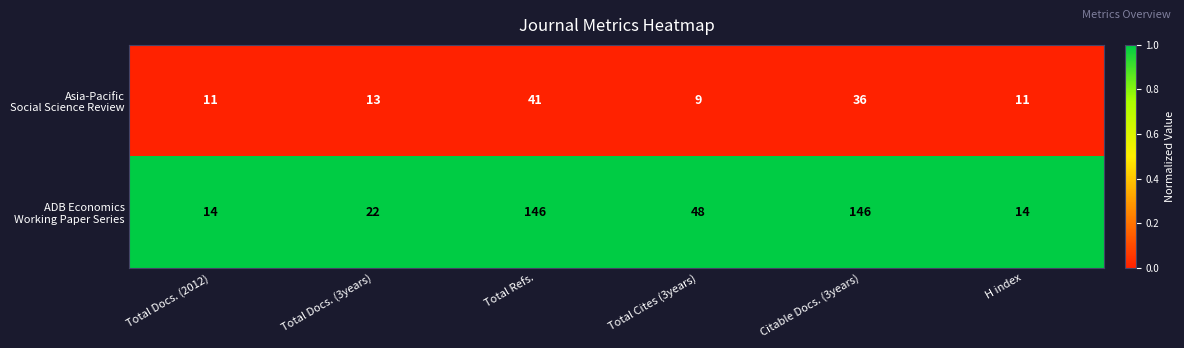

What is the maximum value shown in the chart?

146